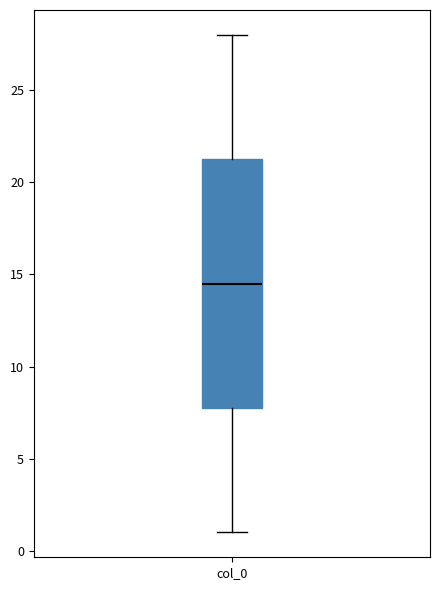

Transcribe this box plot: give where the median line is, the range the box spans, and where the two whiskers end, as read against the y-axis. The values are not printed on the chart, so give them approximately, as read against the axis.

median 14.5, box 8.0 to 21.5, whiskers 1.0 to 28.0